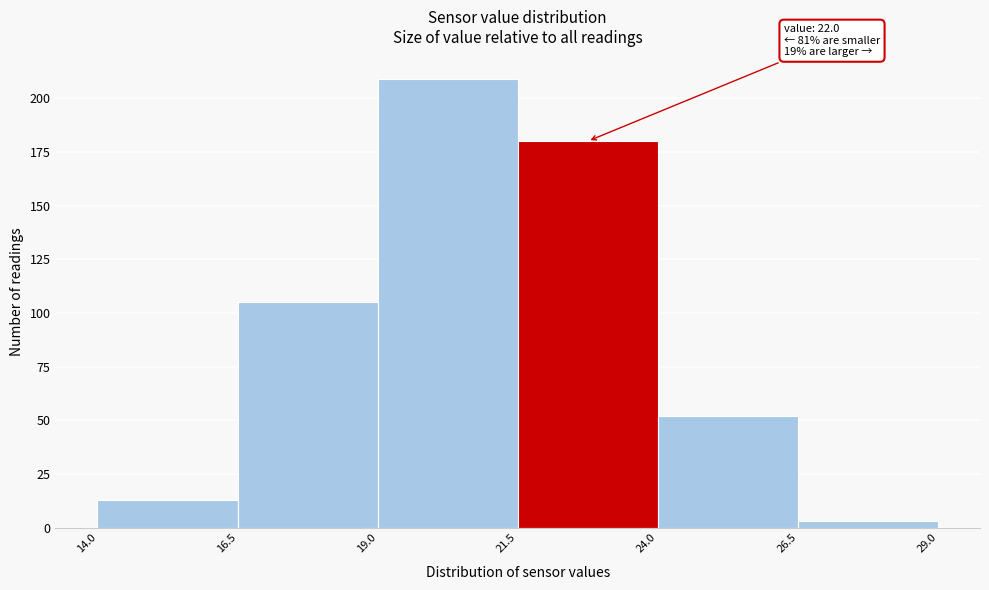

Which range on the x-axis has the tallest bar?

19.0 to 21.5